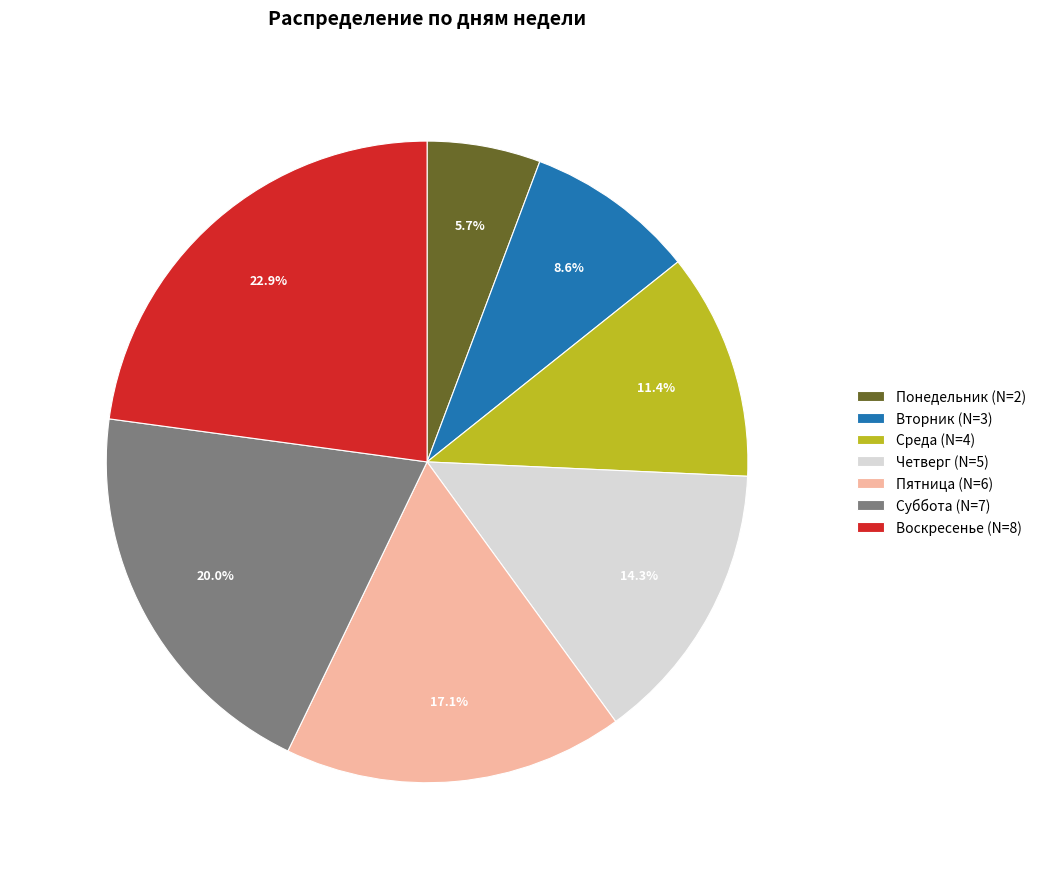

Is it true that Понедельник is 6% of the pie?

True